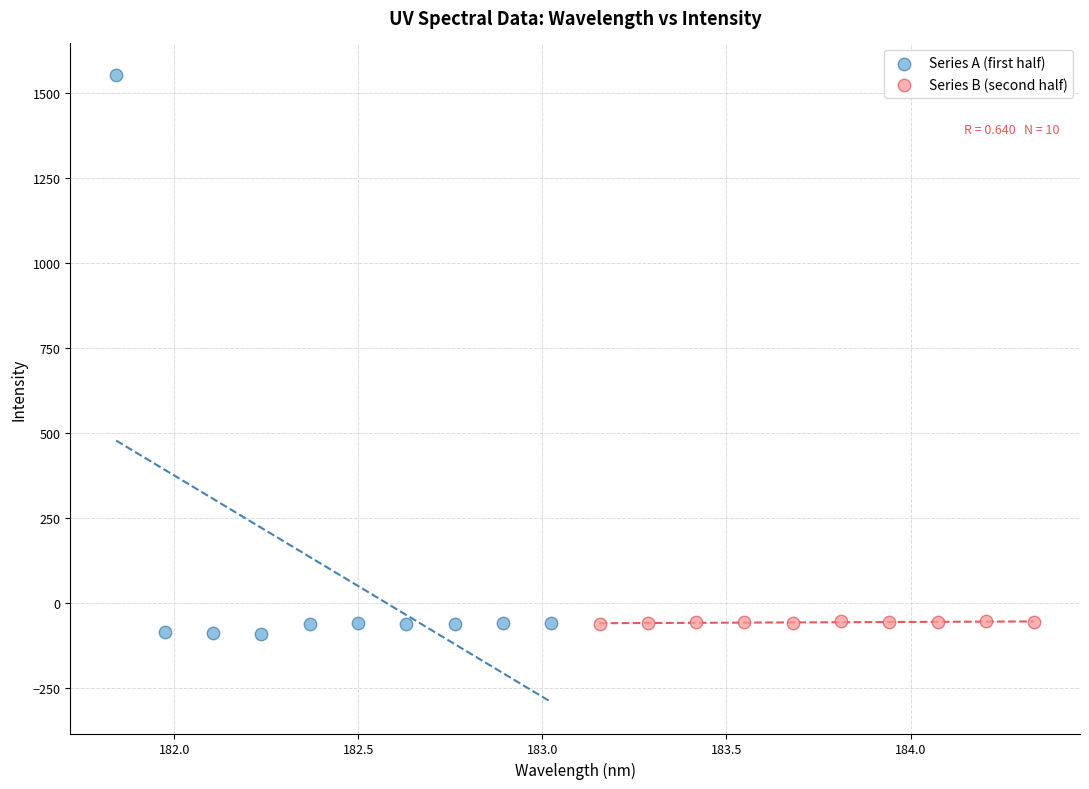

Which series has the largest Y range (max minus min)?

Series A (first half)